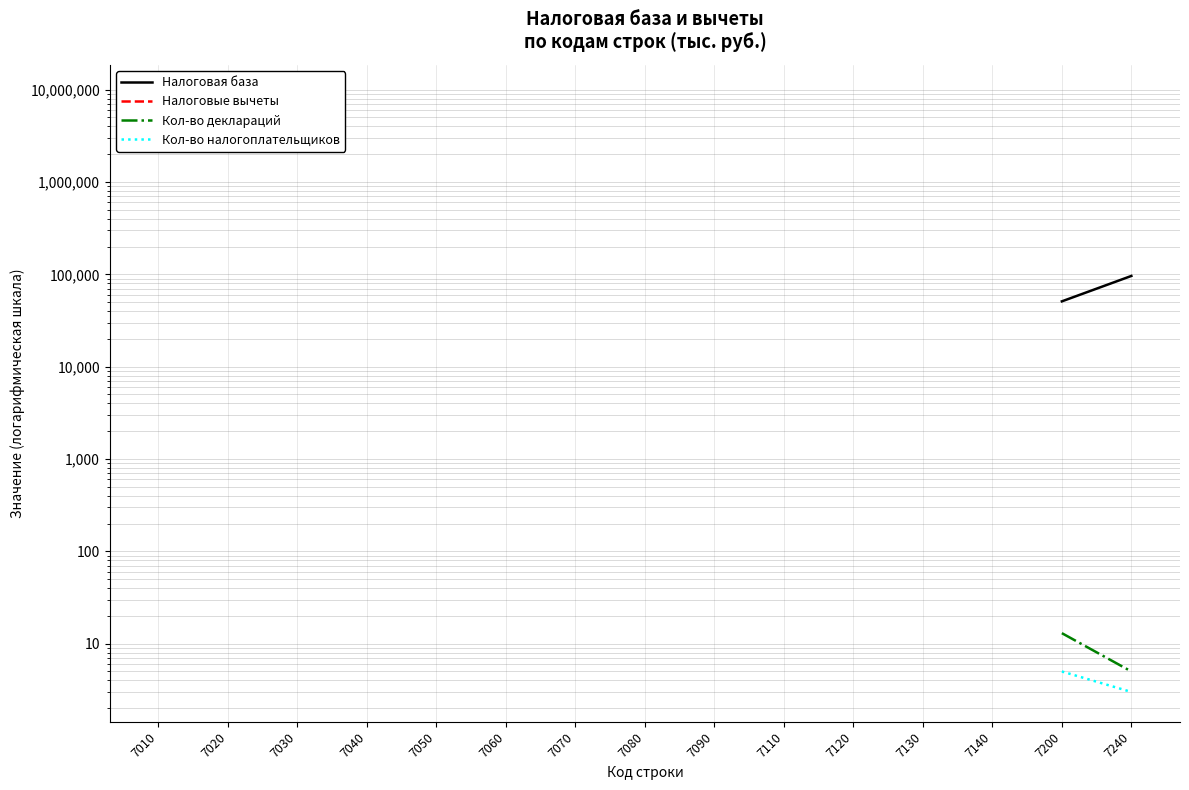

At which label does Кол-во налогоплательщиков reach its minimum?

7240